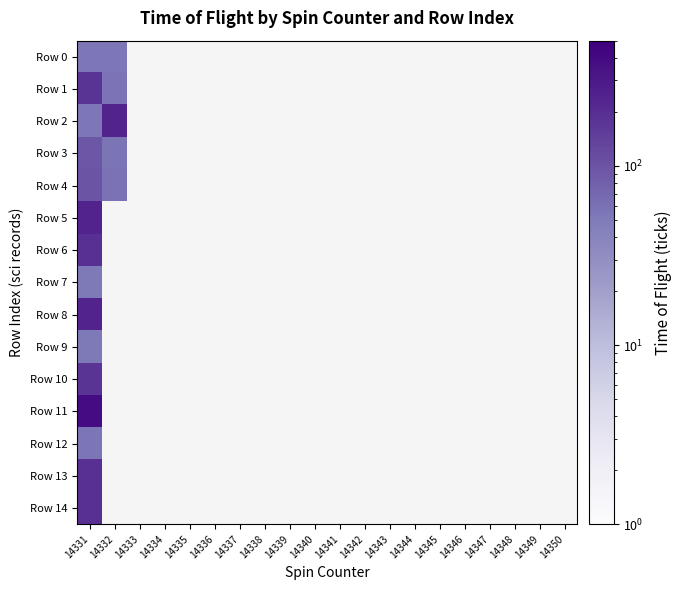

How many series are shown in this chart?

15